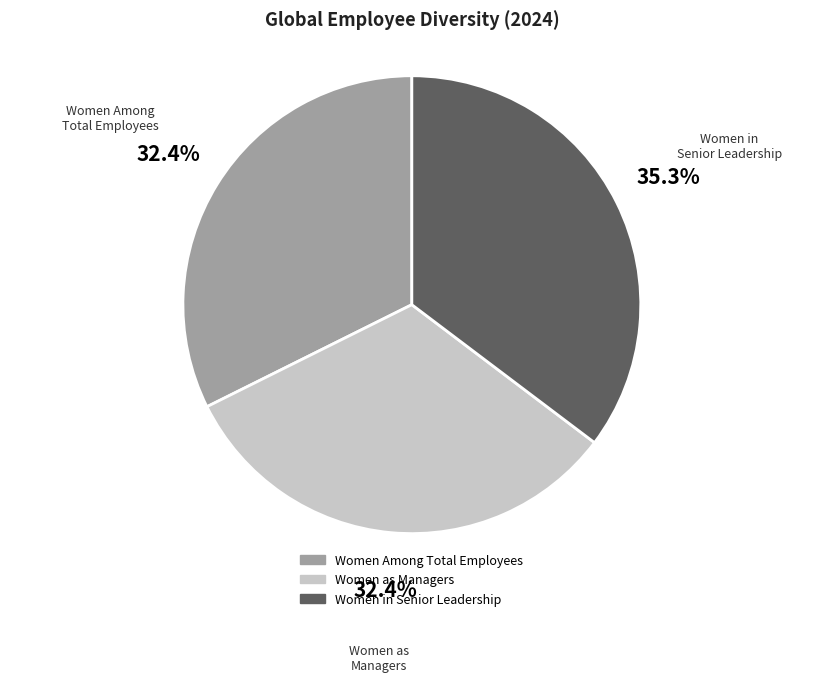

Is there a majority slice in this chart?

No